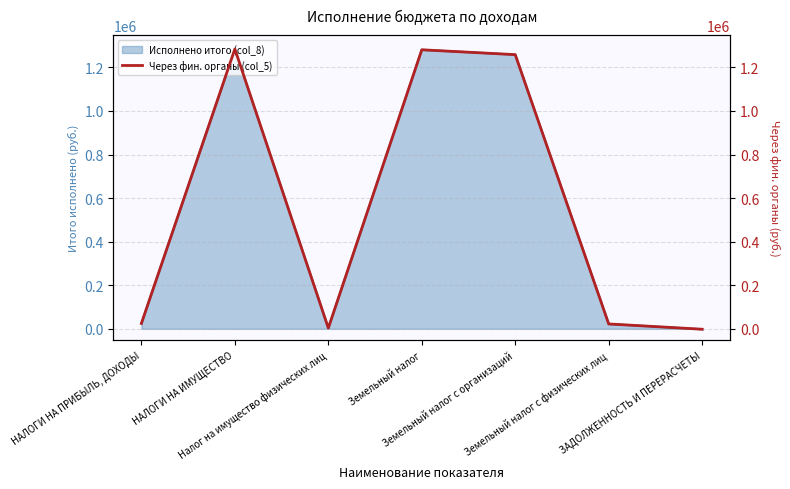

What is the difference between the maximum and second lowest values?

1281014.6